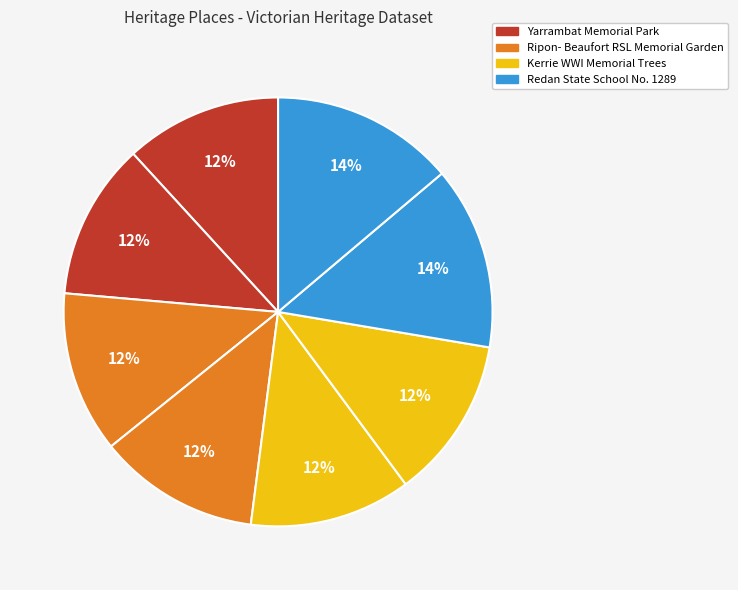

How many segments does this pie chart have?

8